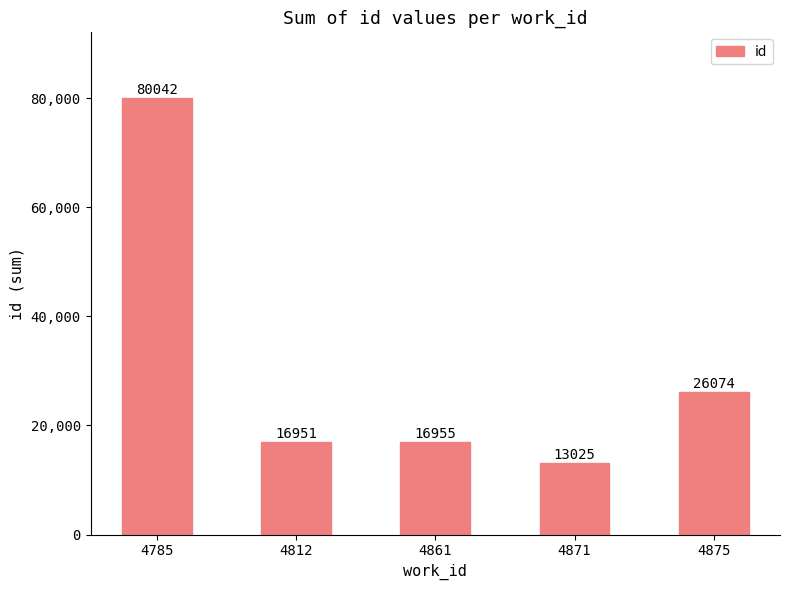

How many bars are there in total?

5